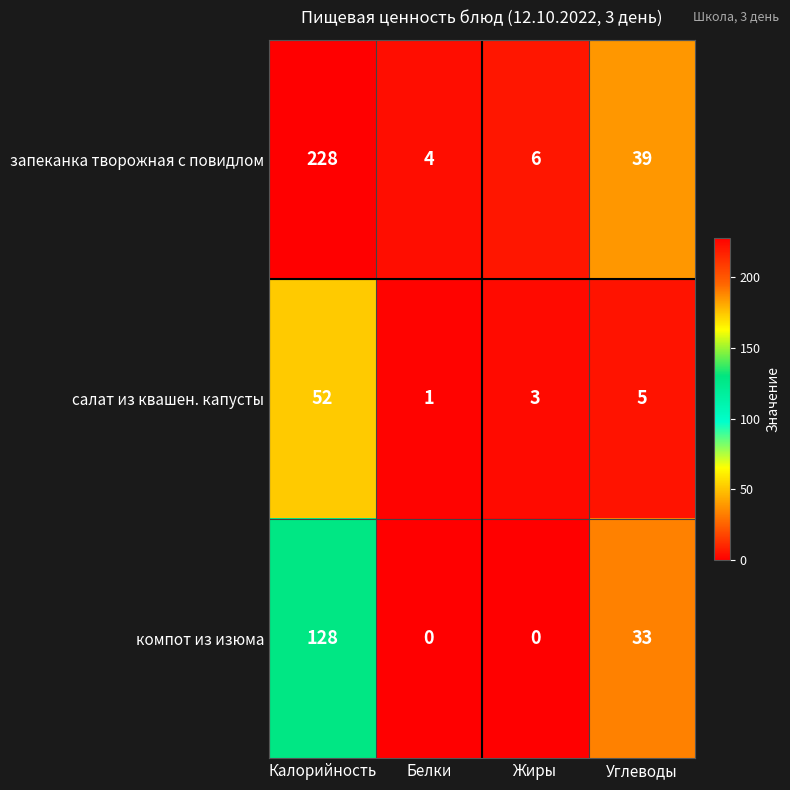

What is the difference between the салат из квашен. капусты values at Калорийность and Белки?

51